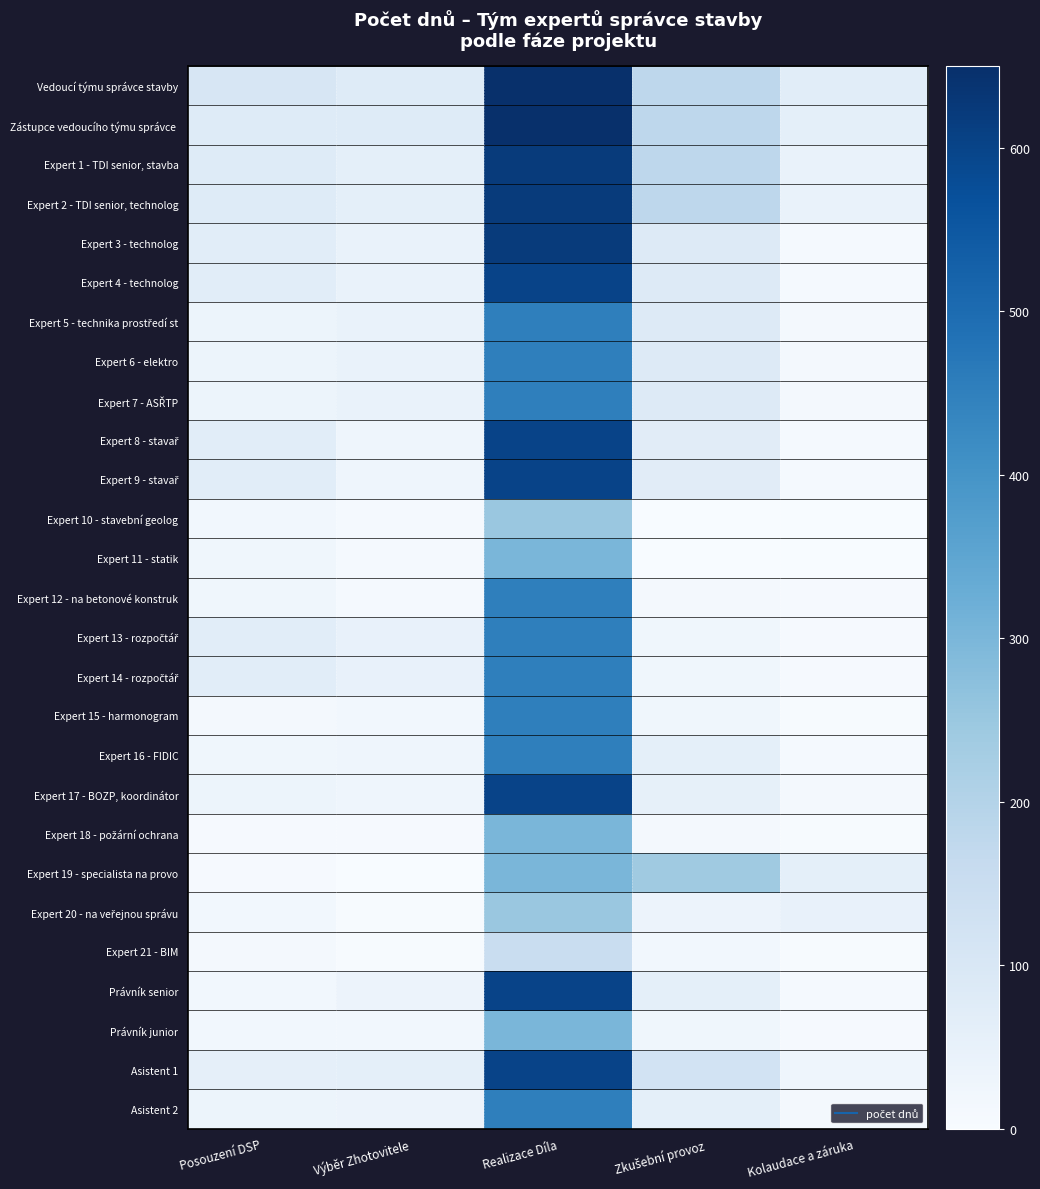

Between Realizace Díla and Kolaudace a záruka, which series saw the biggest shift?

Expert 3 - technolog